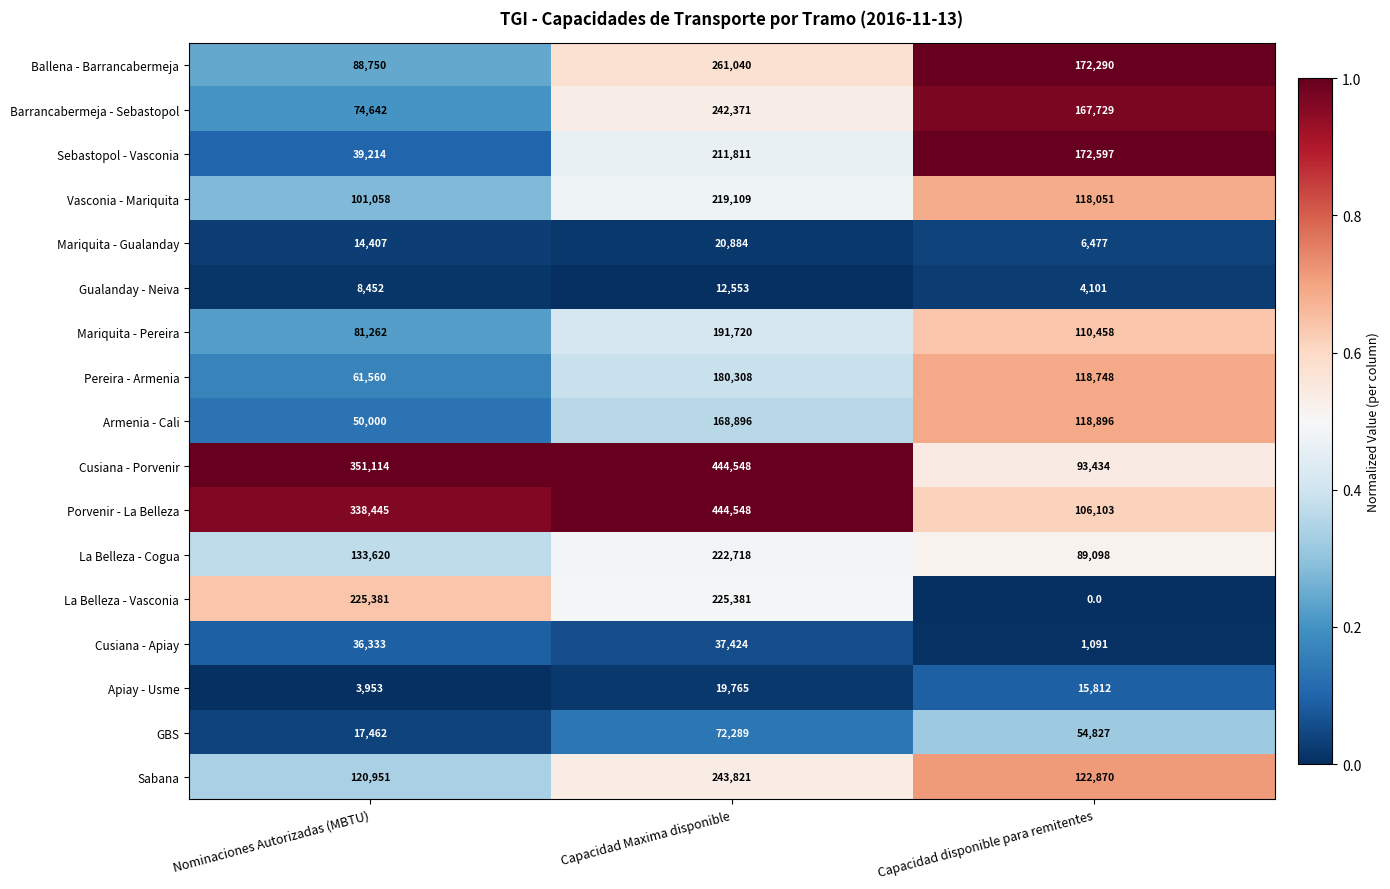

Rank the series at Capacidad disponible para remitentes from highest to lowest value.

Sebastopol - Vasconia, Ballena - Barrancabermeja, Barrancabermeja - Sebastopol, Sabana, Armenia - Cali, Pereira - Armenia, Vasconia - Mariquita, Mariquita - Pereira, Porvenir - La Belleza, Cusiana - Porvenir, La Belleza - Cogua, GBS, Apiay - Usme, Mariquita - Gualanday, Gualanday - Neiva, Cusiana - Apiay, La Belleza - Vasconia